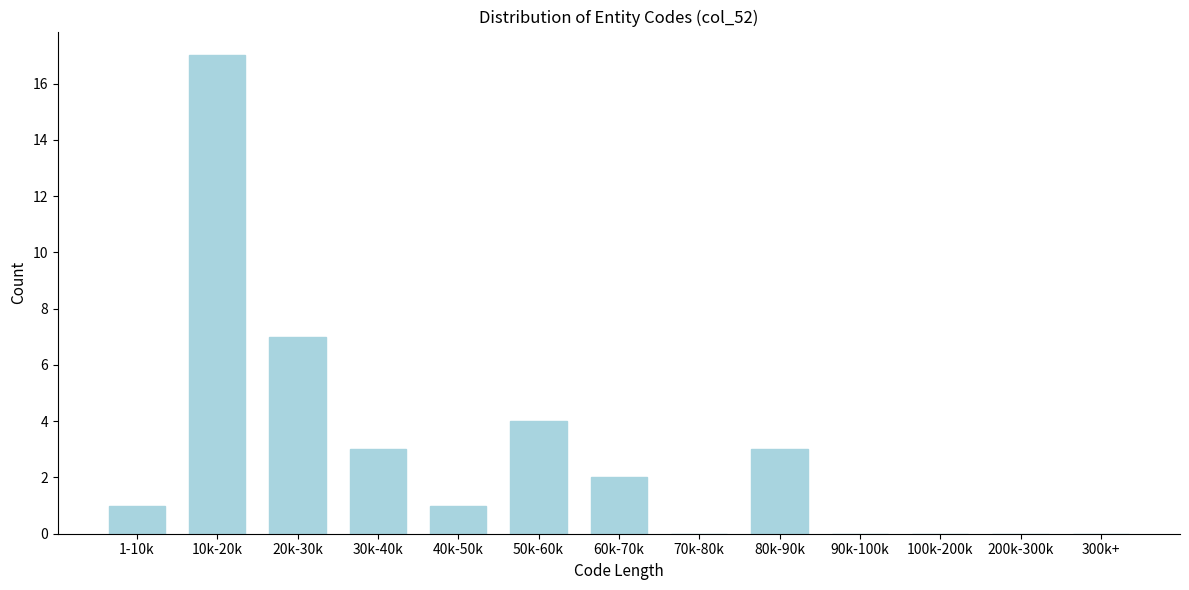

Reading right to left, transcribe all the data shown in this chart.

300k+=0	200k-300k=0	100k-200k=0	90k-100k=0	80k-90k=3	70k-80k=0	60k-70k=2	50k-60k=4	40k-50k=1	30k-40k=3	20k-30k=7	10k-20k=17	1-10k=1